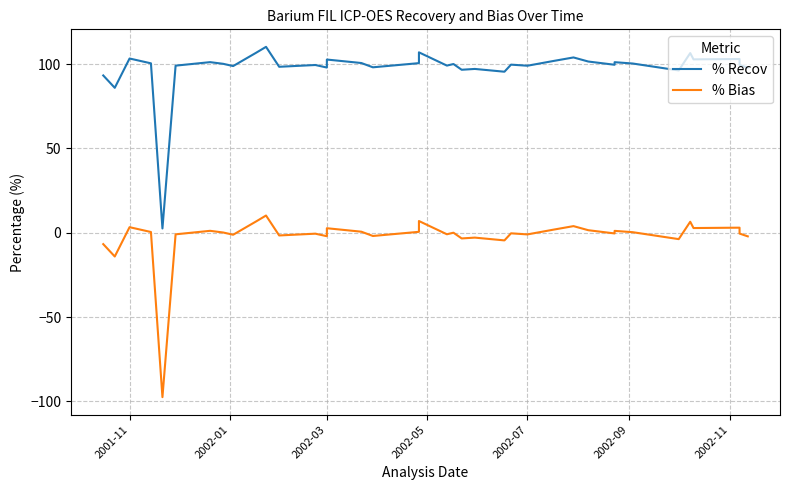

What is the spread (max minus min) of values at 2002-07?

100.0